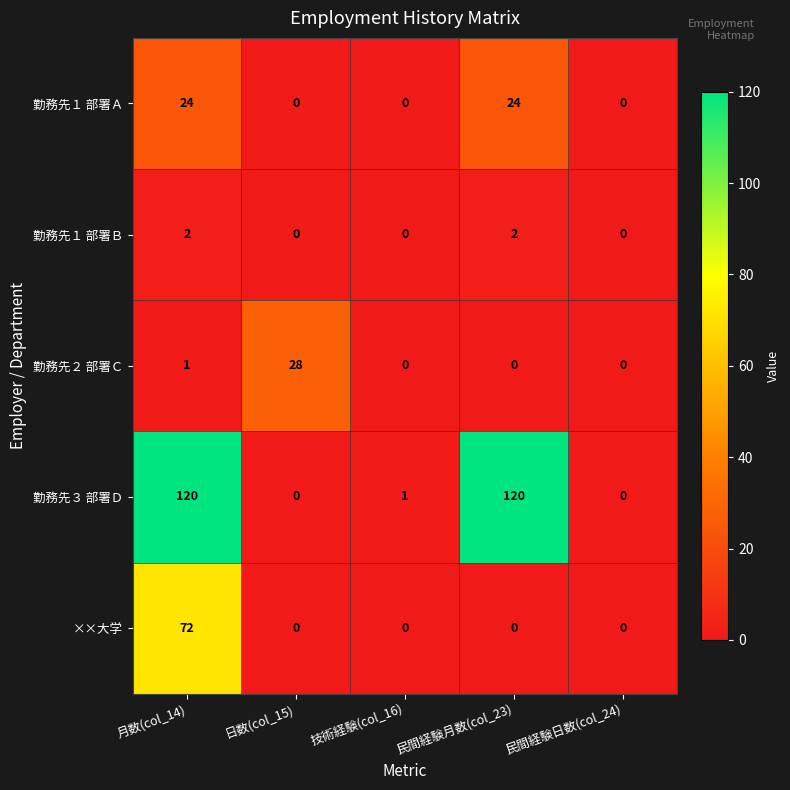

What is the difference between the highest and lowest values at 日数(col_15)?

28